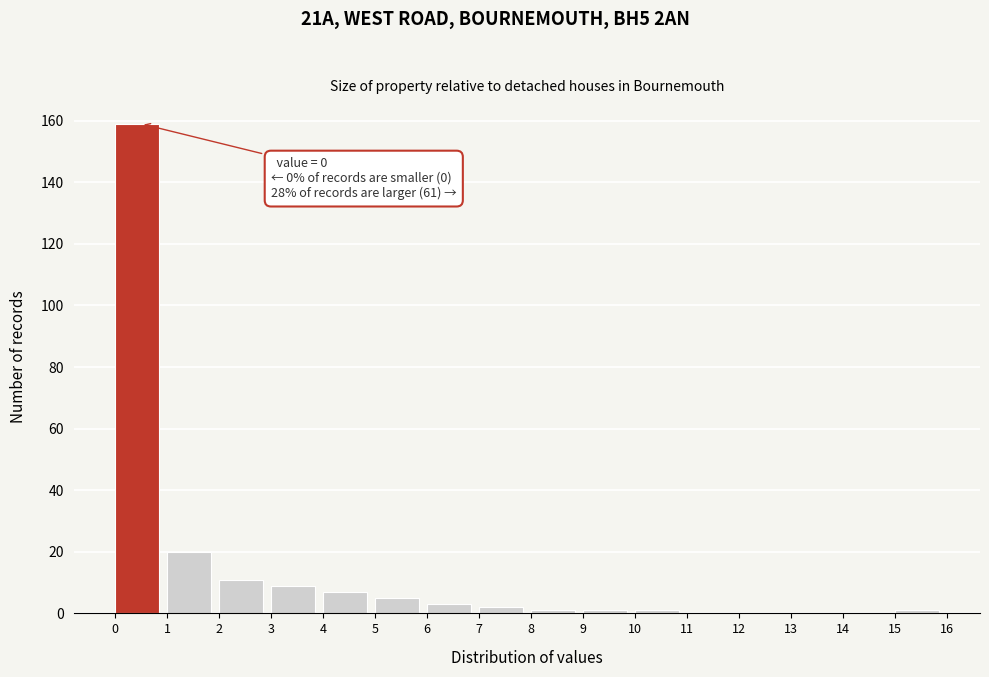

Which range on the x-axis has the tallest bar?

0 to 1